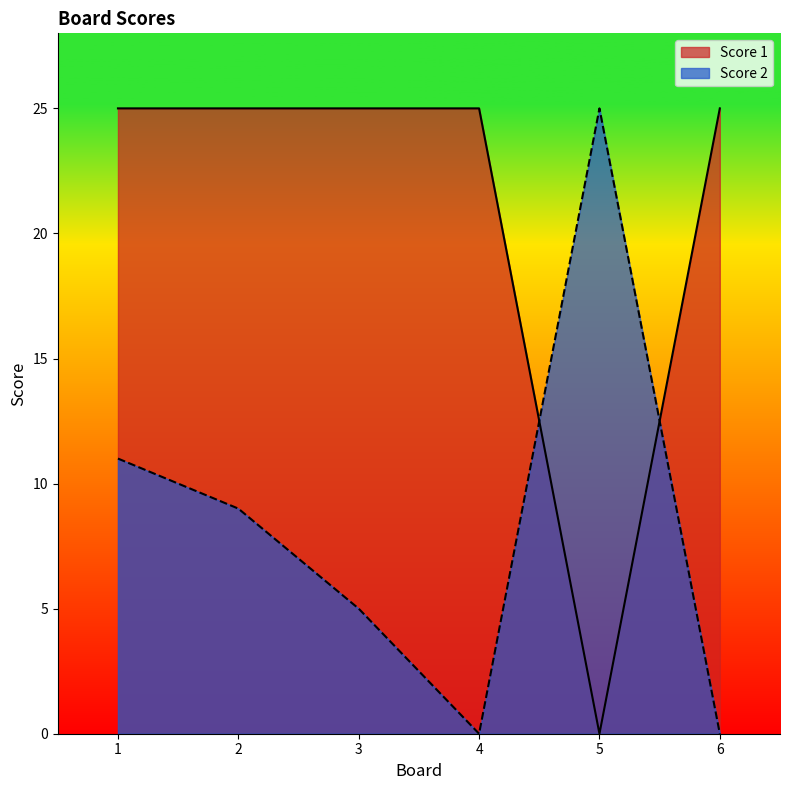

Which series changed the most between 2 and 4?

Score 2